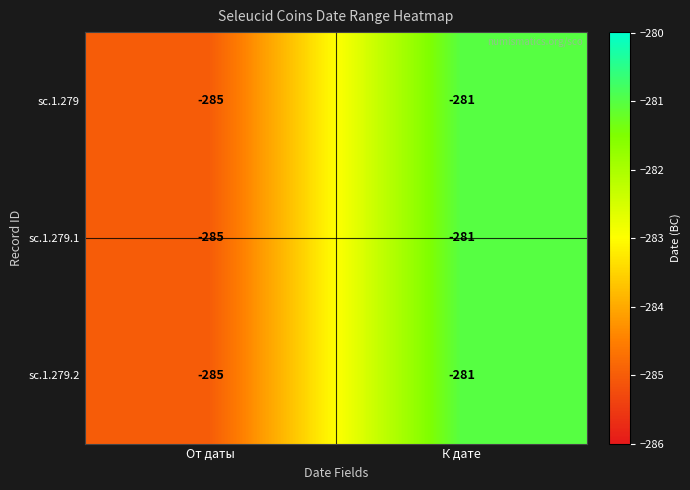

List the labels in order of sc.1.279.2 value, largest first.

К дате, От даты